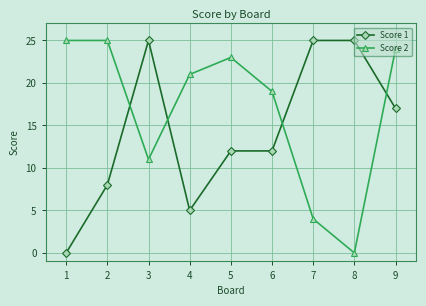

Rank the series at 7 from lowest to highest value.

Score 2, Score 1